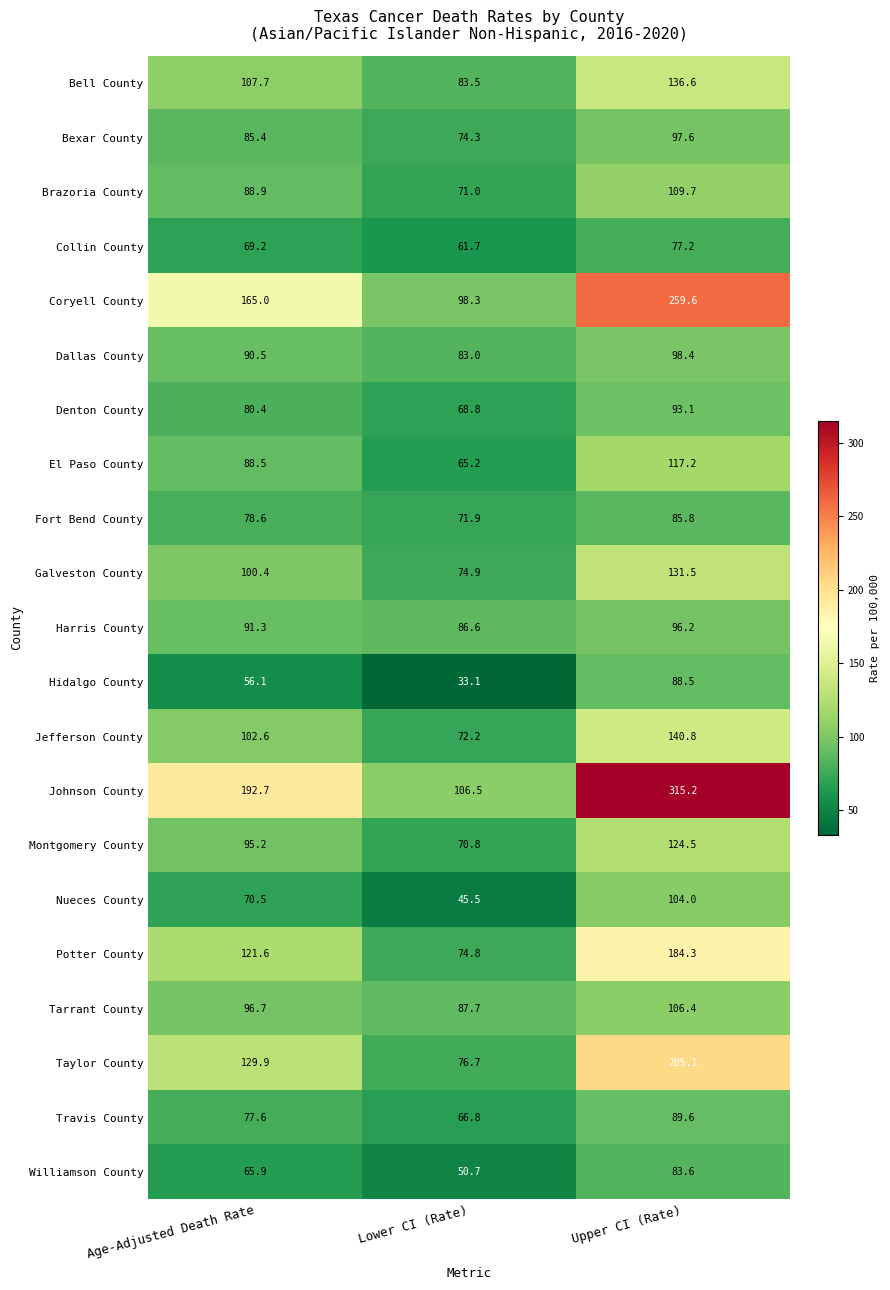

At how many categories does at least one series exceed 81?

3